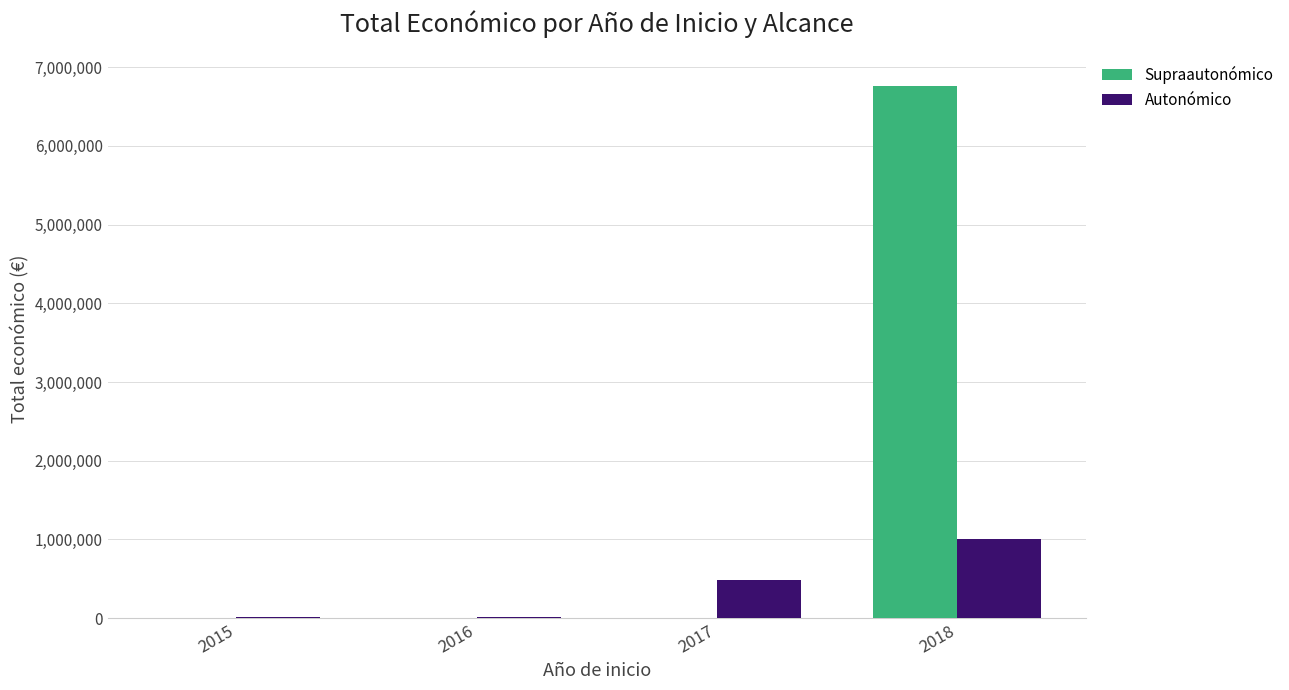

Which series has the largest total across all categories?

Supraautonómico